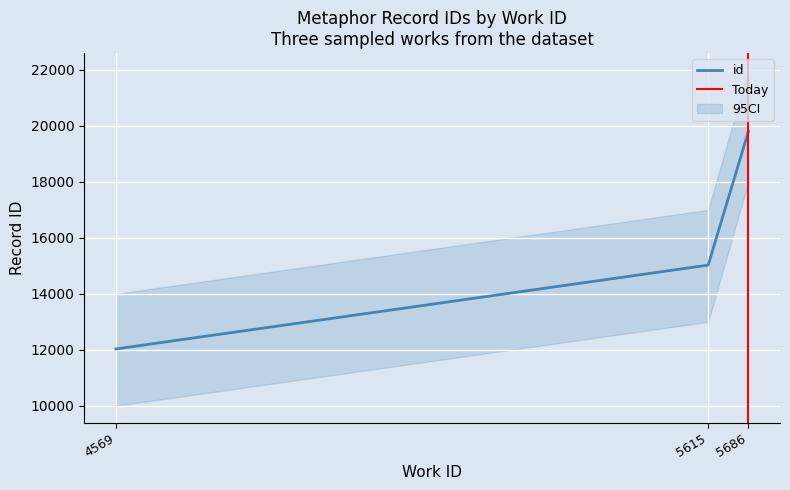

What is the value of the 3rd point from the left?

19801